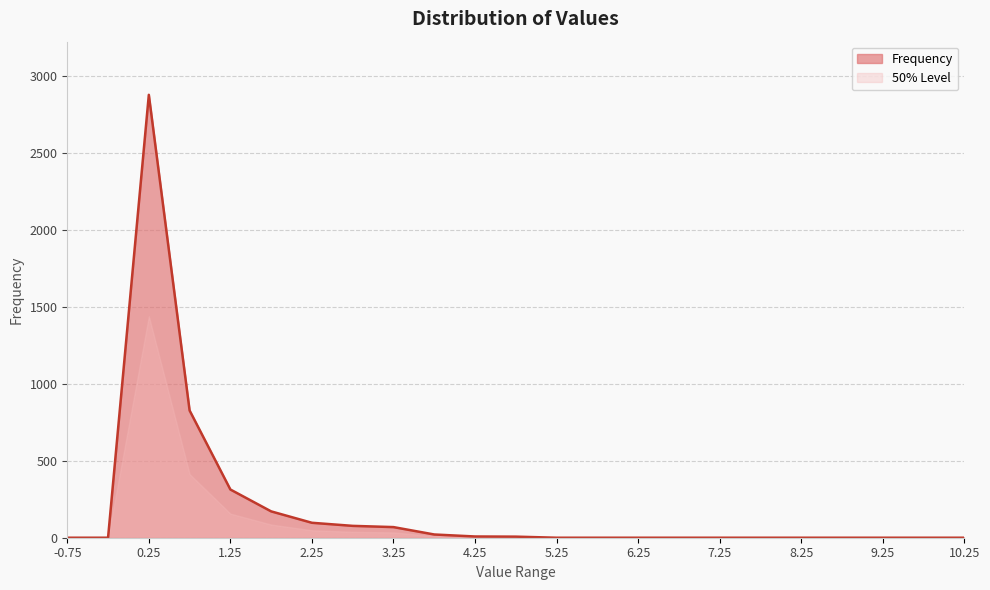

What is the difference between the maximum and second lowest values?

2875